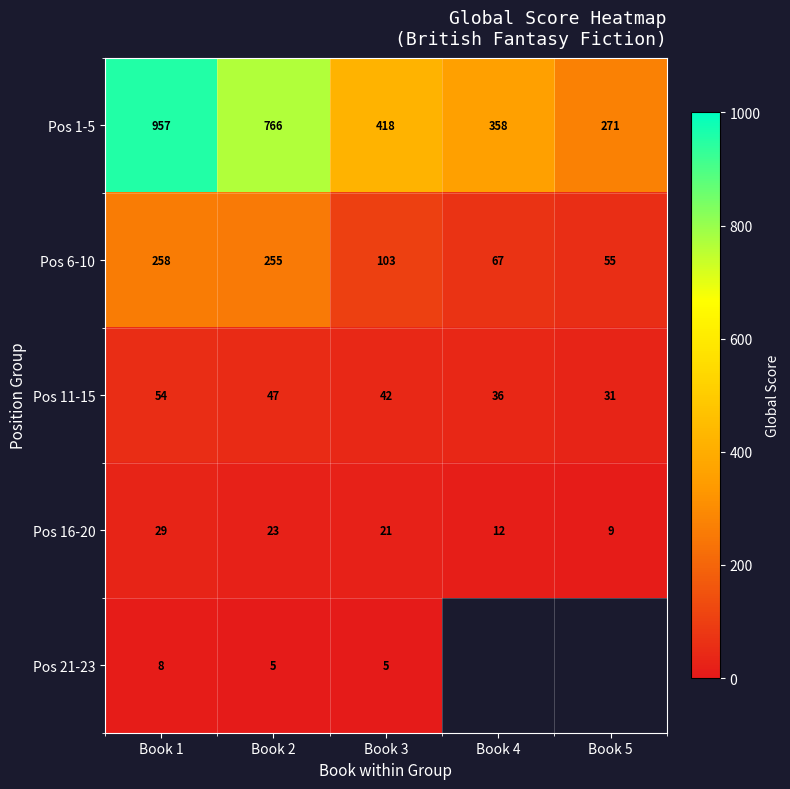

What is the spread (max minus min) of values at Book 5?

262.0